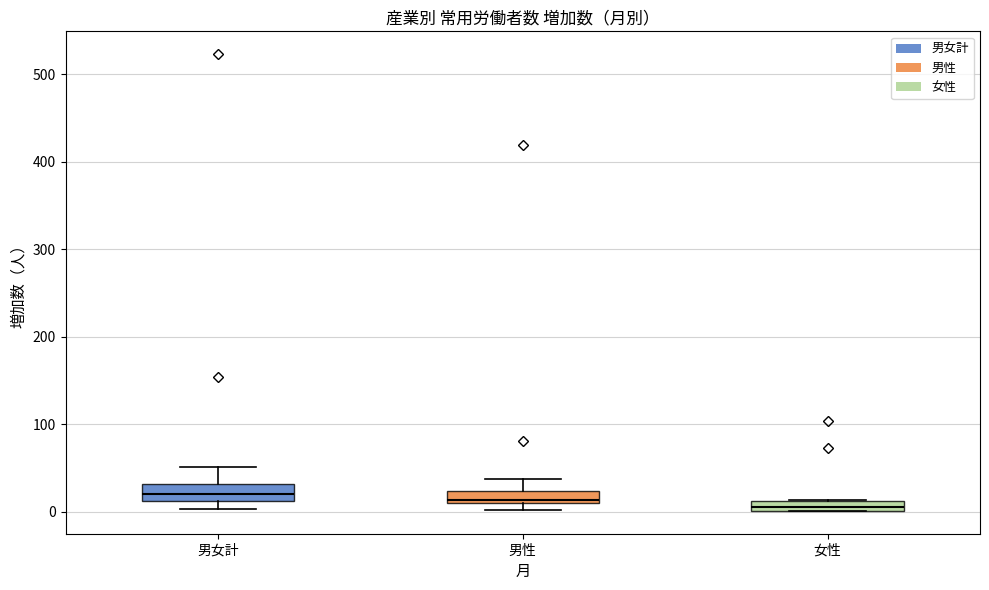

Where is the upper edge of the box for 男性 on the y-axis? The values are not printed on the chart, so give them approximately, as read against the axis.

20